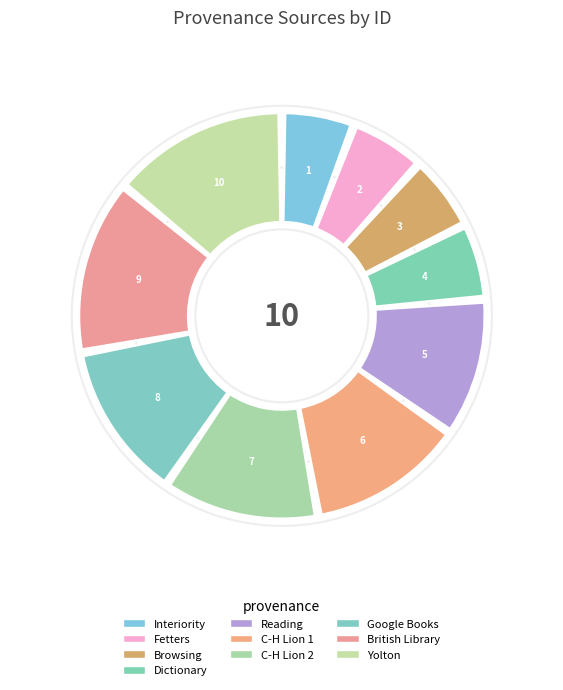

Does C-H Lion 2 represent more than half of the total?

No